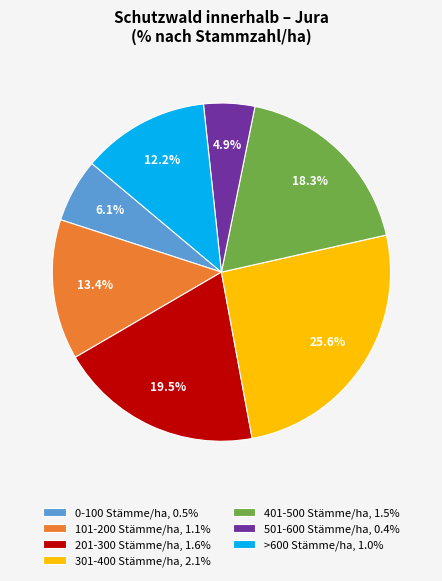

What percentage is the 501-600 Stämme/ha slice, to the nearest percent?

5%